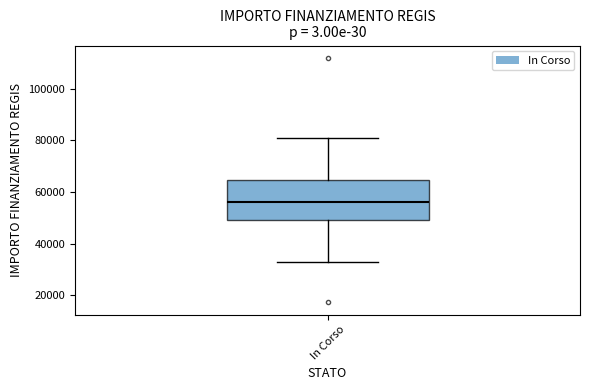

Transcribe this box plot: give where the median line is, the range the box spans, and where the two whiskers end, as read against the y-axis. The values are not printed on the chart, so give them approximately, as read against the axis.

median 56000, box 50000 to 64000, whiskers 32000 to 80000